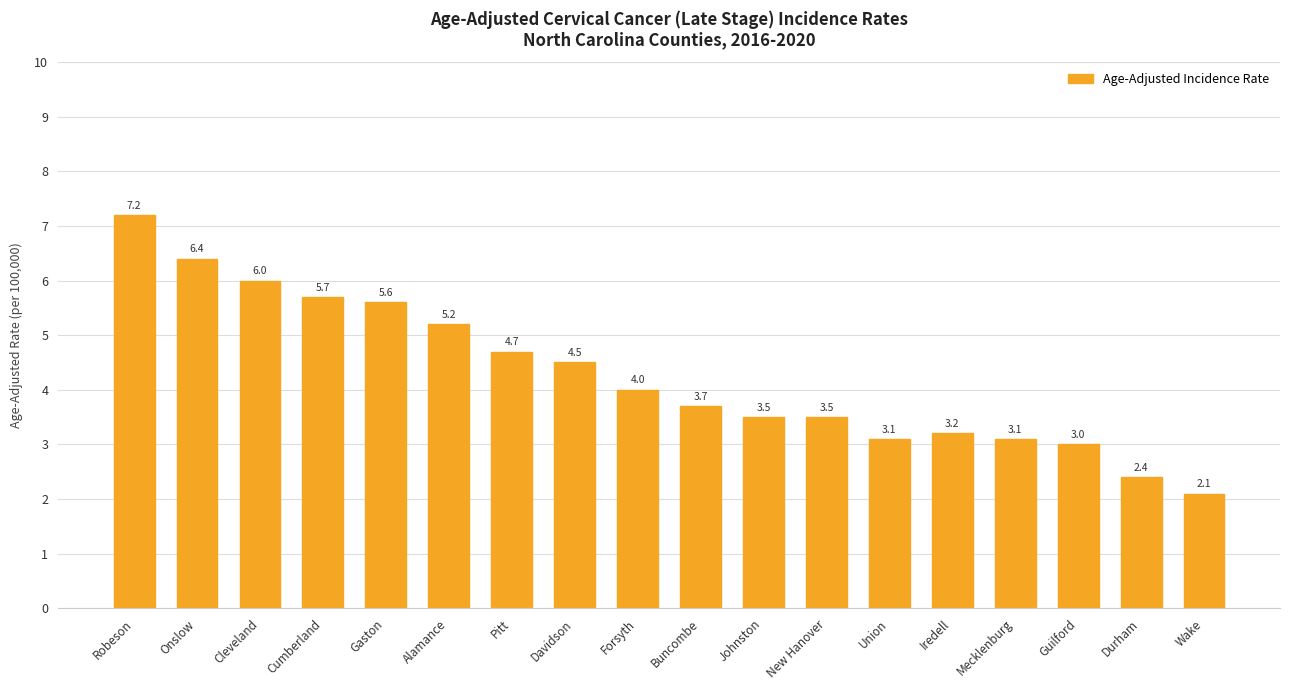

What is the sum of the values at Onslow and Pitt?

11.1